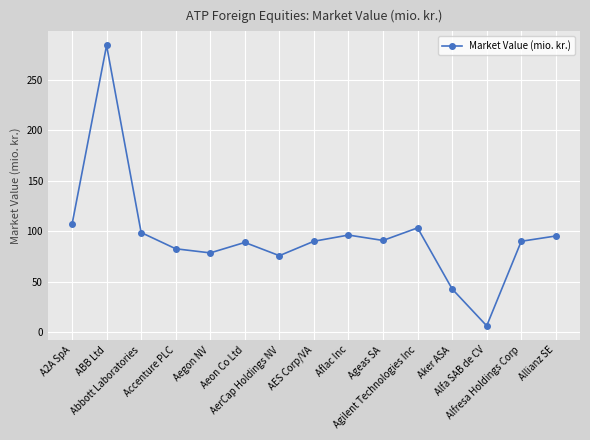

How many lines are shown in the chart?

1